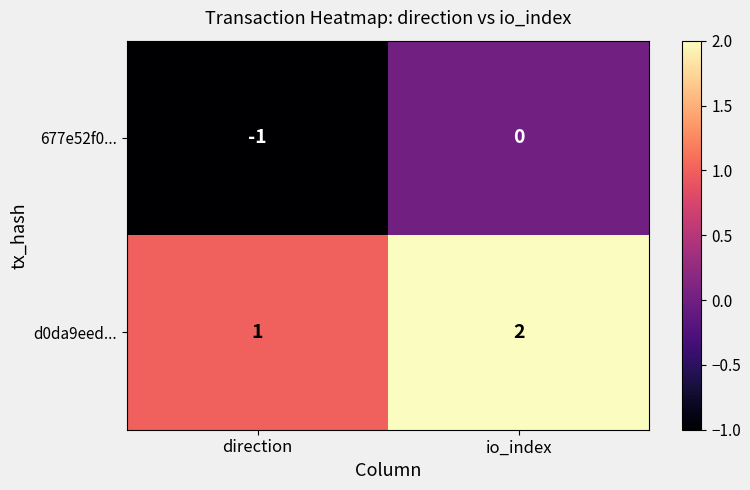

Where is 677e52f0... nearest to the value 0?

io_index